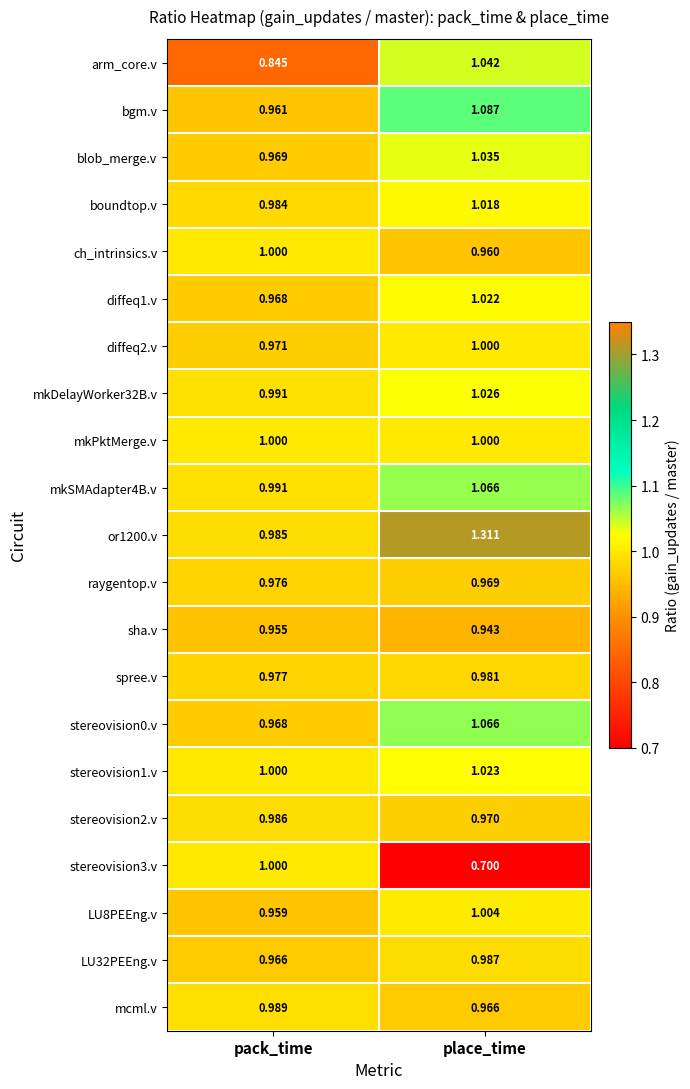

Count the number of data series in this chart.

21